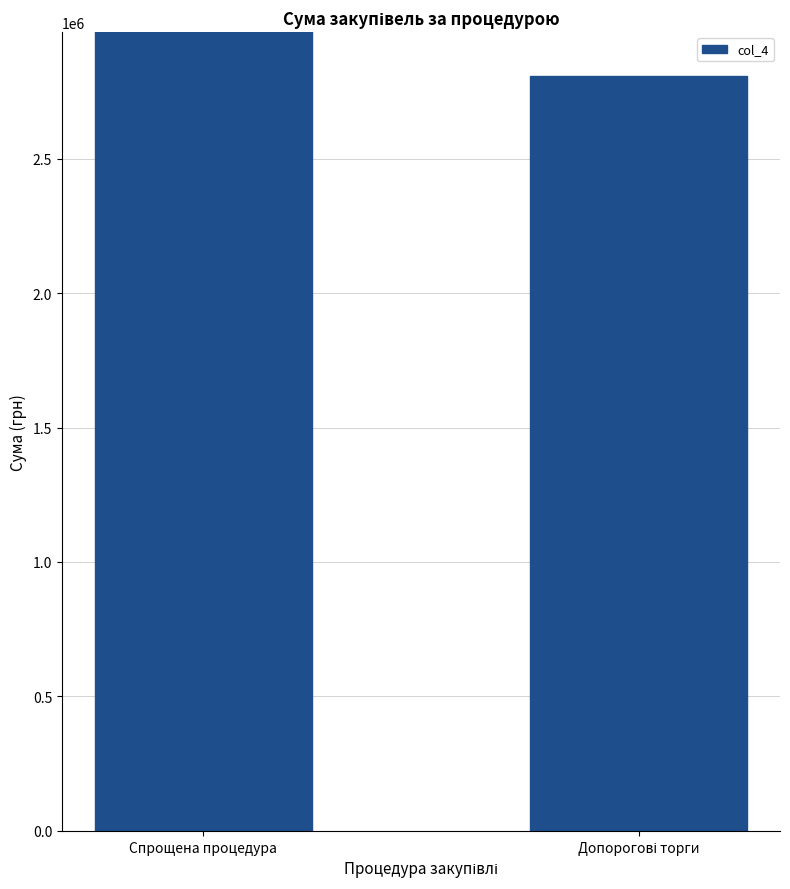

The chart shows a value of 667019.9 at Допорогові торги. True or false?

False